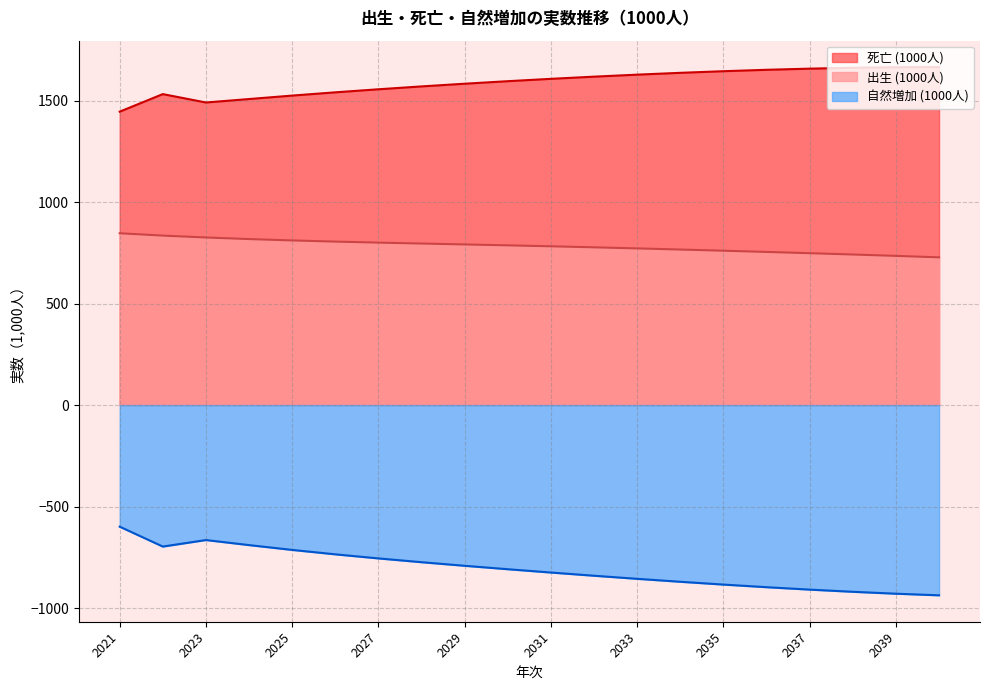

True or false: 自然増加 (1000人) and 死亡 (1000人) intersect in this chart.

False